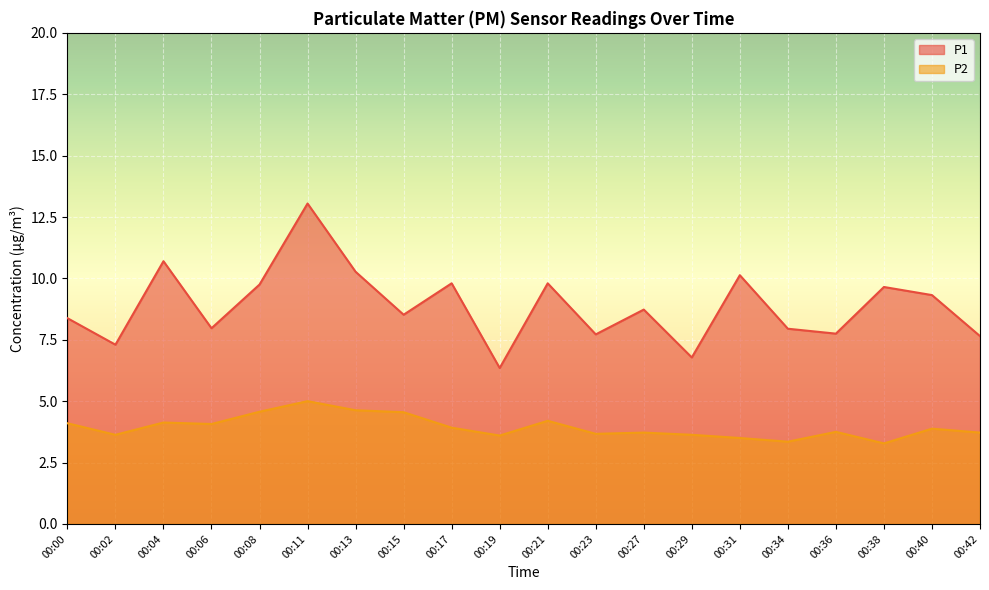

Reading left to right, what are all the values shown in this chart?

P1: 00:00=8.4	00:02=7.3	00:04=10.7	00:06=8.0	00:08=9.8	00:11=13.1	00:13=10.3	00:15=8.5	00:17=9.8	00:19=6.3	00:21=9.8	00:23=7.7	00:27=8.7	00:29=6.8	00:31=10.1	00:34=8.0	00:36=7.8	00:38=9.7	00:40=9.3	00:42=7.7
P2: 00:00=4.1	00:02=3.6	00:04=4.1	00:06=4.1	00:08=4.6	00:11=5.0	00:13=4.6	00:15=4.5	00:17=3.9	00:19=3.6	00:21=4.2	00:23=3.7	00:27=3.7	00:29=3.6	00:31=3.5	00:34=3.4	00:36=3.8	00:38=3.3	00:40=3.9	00:42=3.7